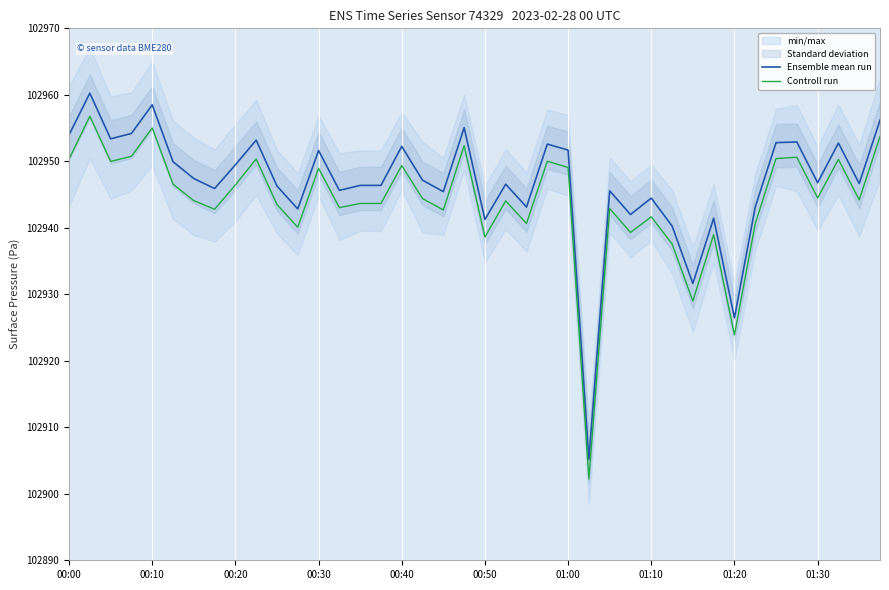

What is the total value across all series at 14?

205890.0